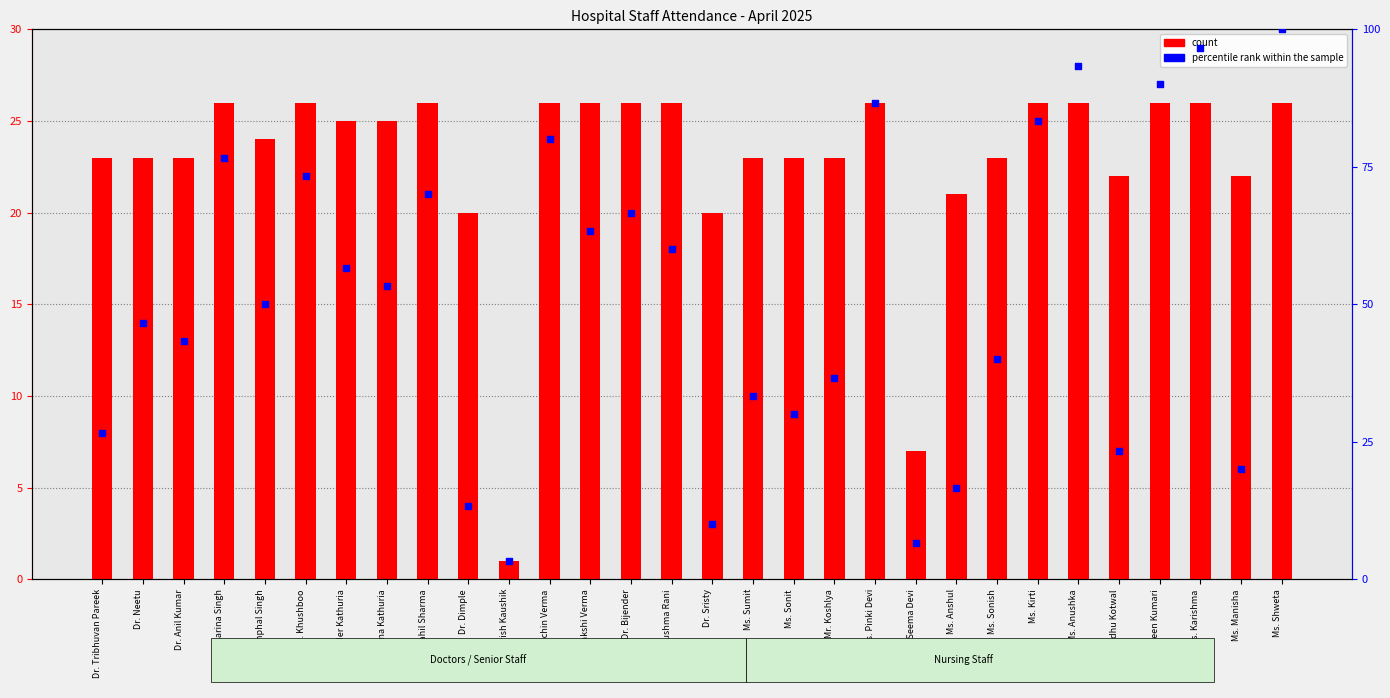

Is the value of count at Ms. Manisha greater than the value of percentile rank within the sample at Ms. Kirti?

No